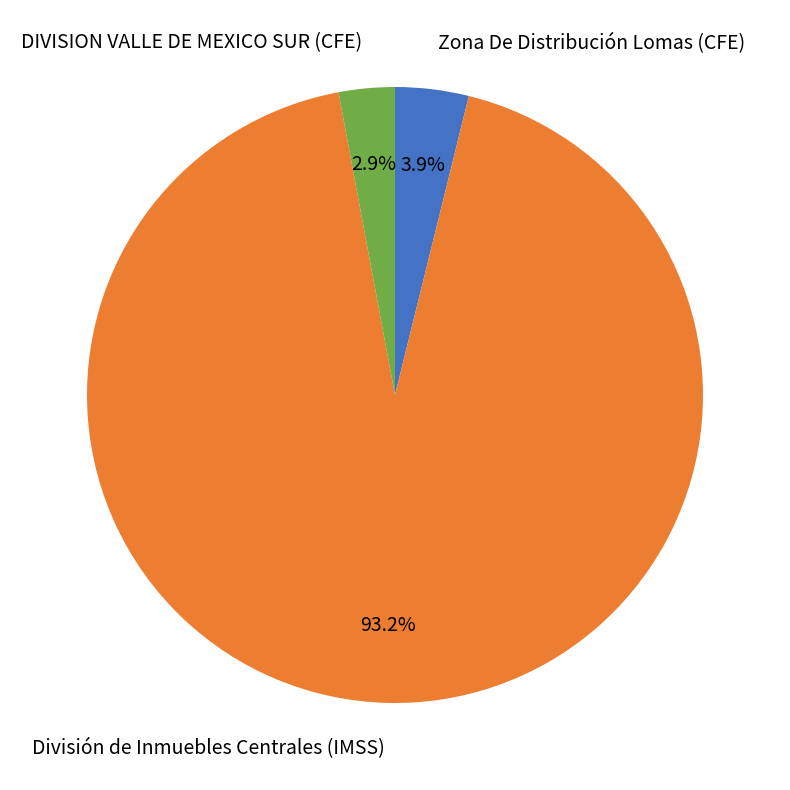

Is there a majority slice in this chart?

Yes